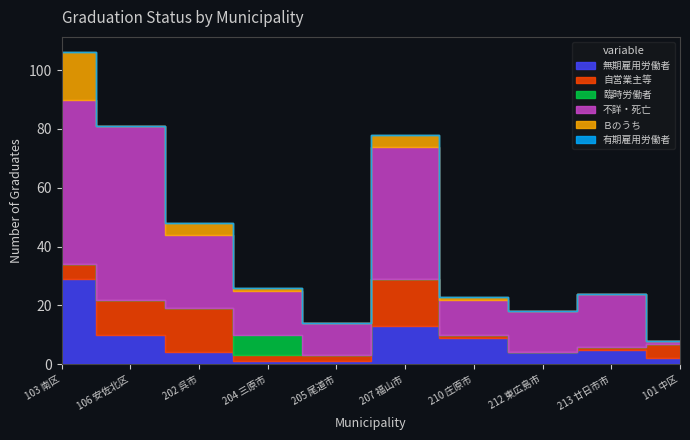

Does the chart have visible grid lines?

No